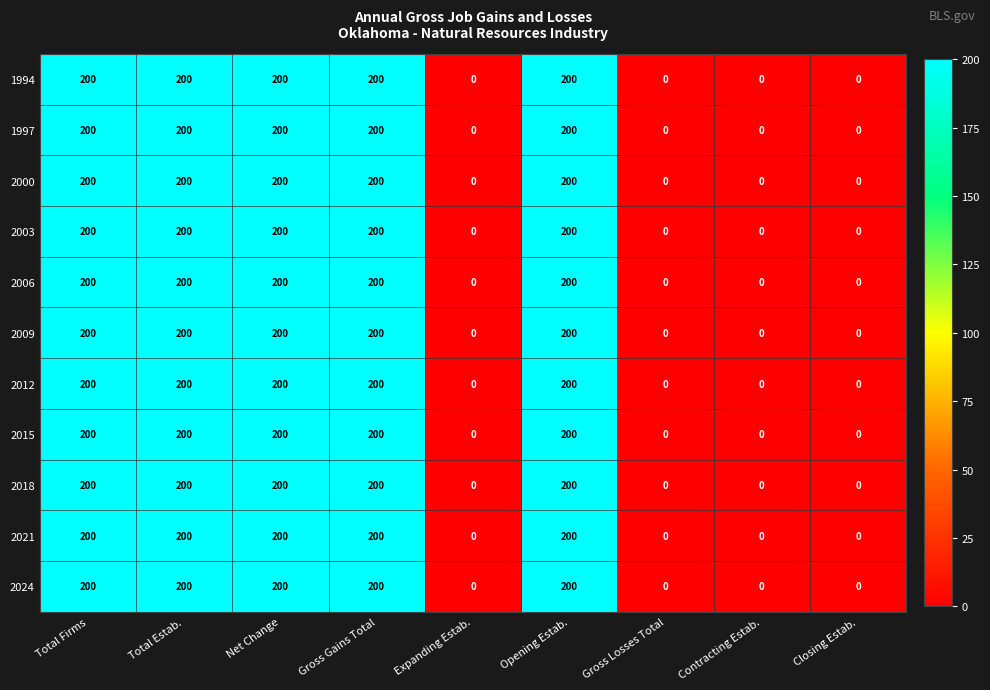

How many 2015 values are between 0 and 200?

9